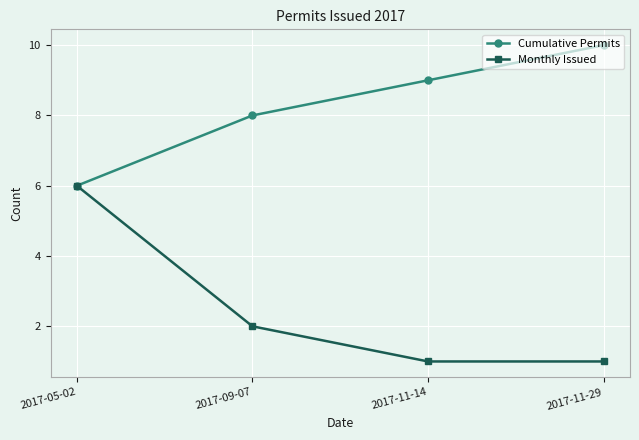

Which label corresponds to the largest value in the chart?

2017-11-29